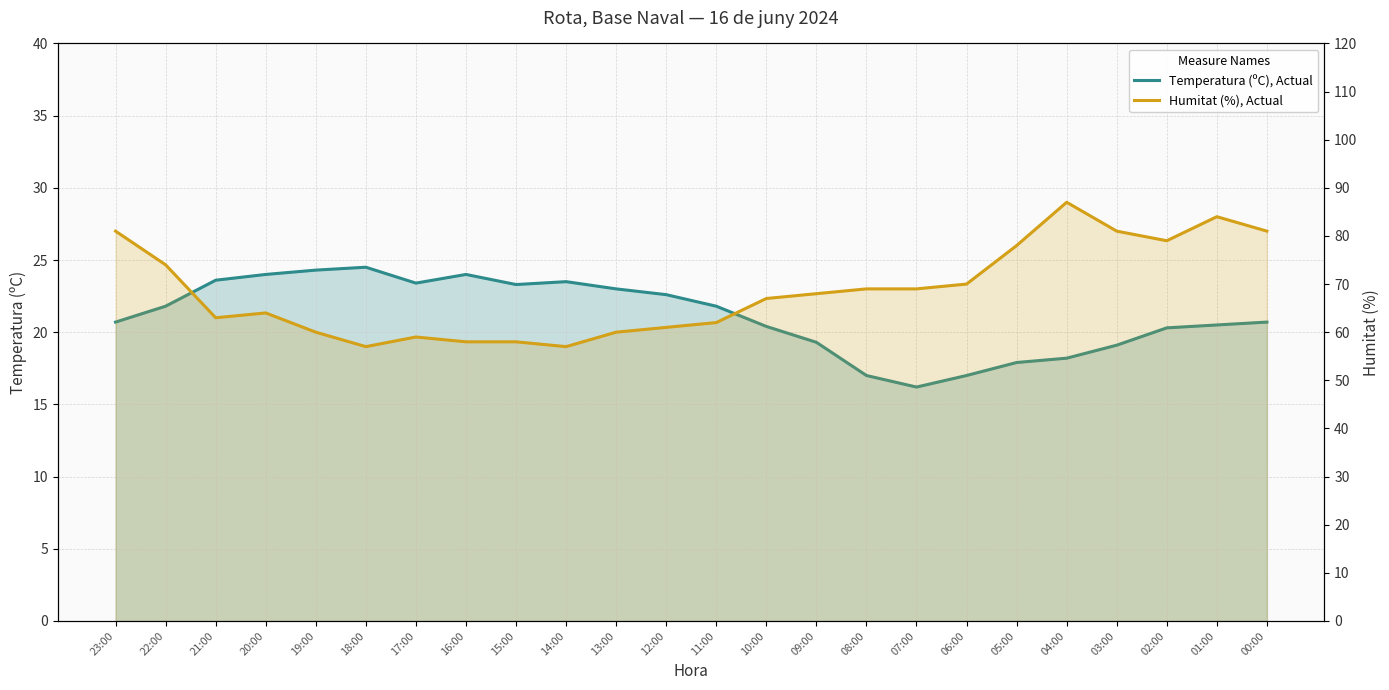

Reading left to right, extract all data points from this chart.

Temperatura (ºC), Actual: 20.7	21.8	23.6	24.0	24.3	24.5	23.4	24.0	23.3	23.5	23.0	22.6	21.8	20.4	19.3	17.0	16.2	17.0	17.9	18.2	19.1	20.3	20.5	20.7
Humitat (%), Actual: 81.0	74.0	63.0	64.0	60.0	57.0	59.0	58.0	58.0	57.0	60.0	61.0	62.0	67.0	68.0	69.0	69.0	70.0	78.0	87.0	81.0	79.0	84.0	81.0